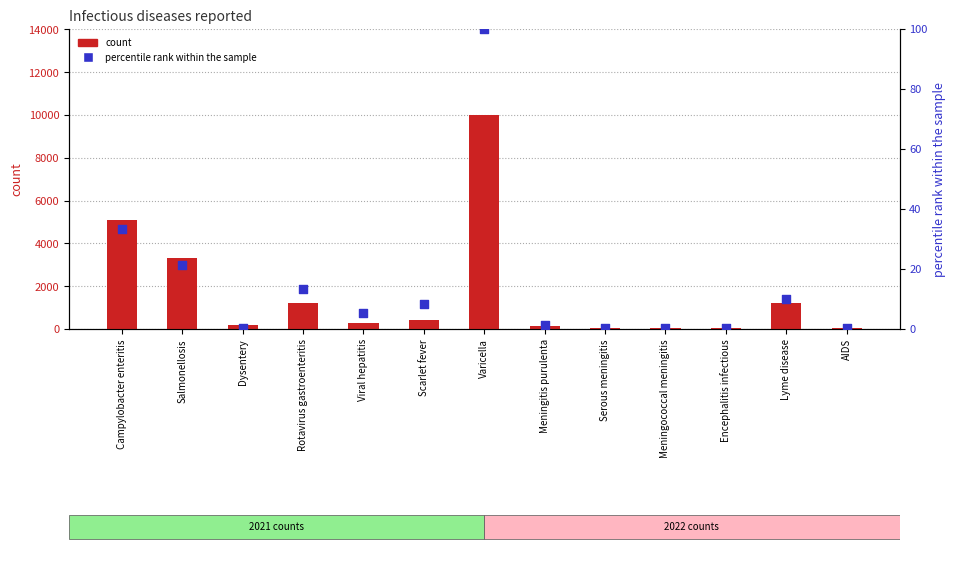

Which series has the largest total across all categories?

count